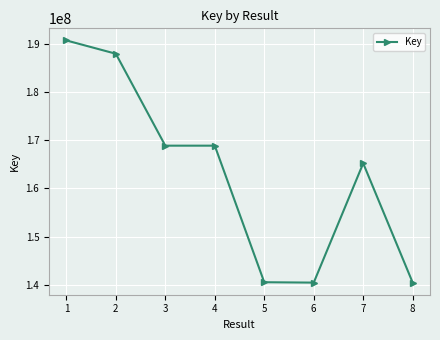

What is the value of the 8th point from the left?

140448017